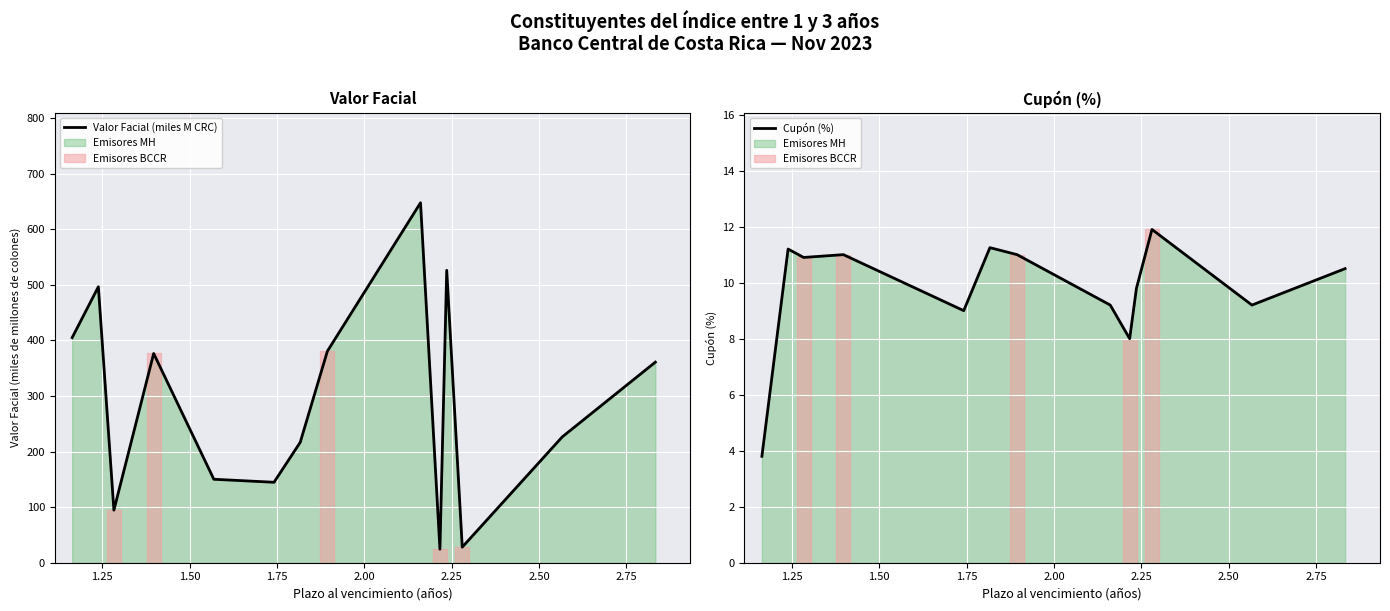

Reading right to left, list all the values displayed in this chart.

Valor Facial (miles M CRC): 360.7	226.2	28.0	525.9	24.3	647.4	380.4	216.4	144.7	150.1	376.3	94.5	496.3	404.9
Cupón (%): 10.5	9.2	11.9	9.8	8.0	9.2	11.0	11.2	9.0	10.0	11.0	10.9	11.2	3.8